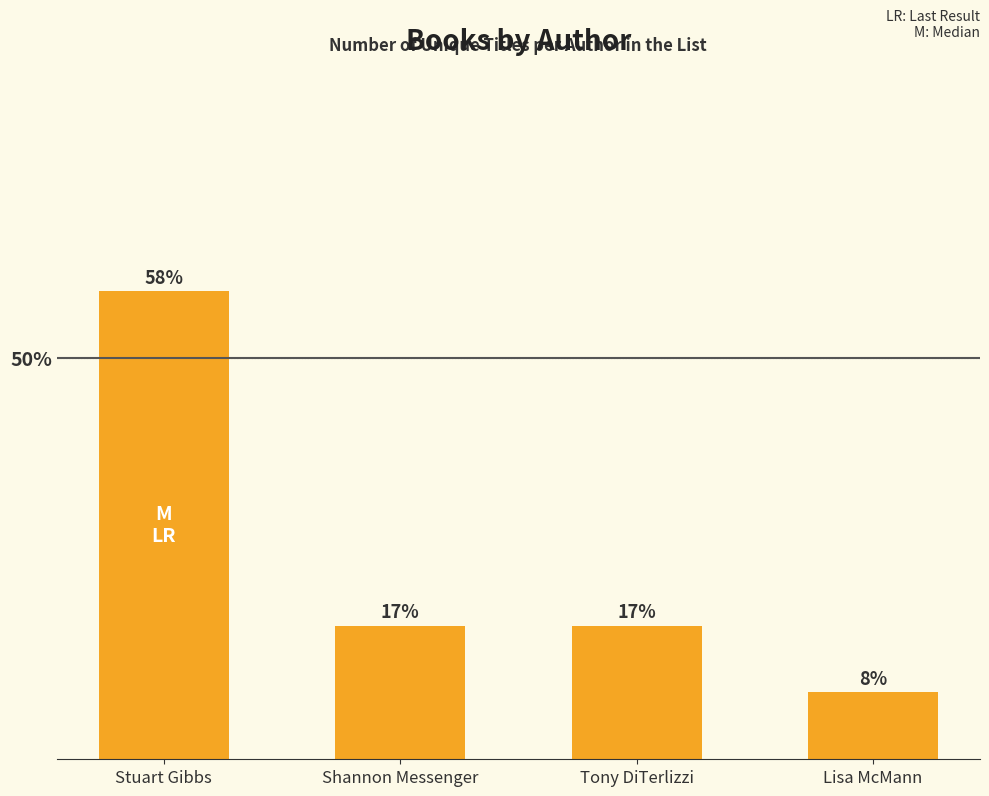

What is the sum of all values?

100.0